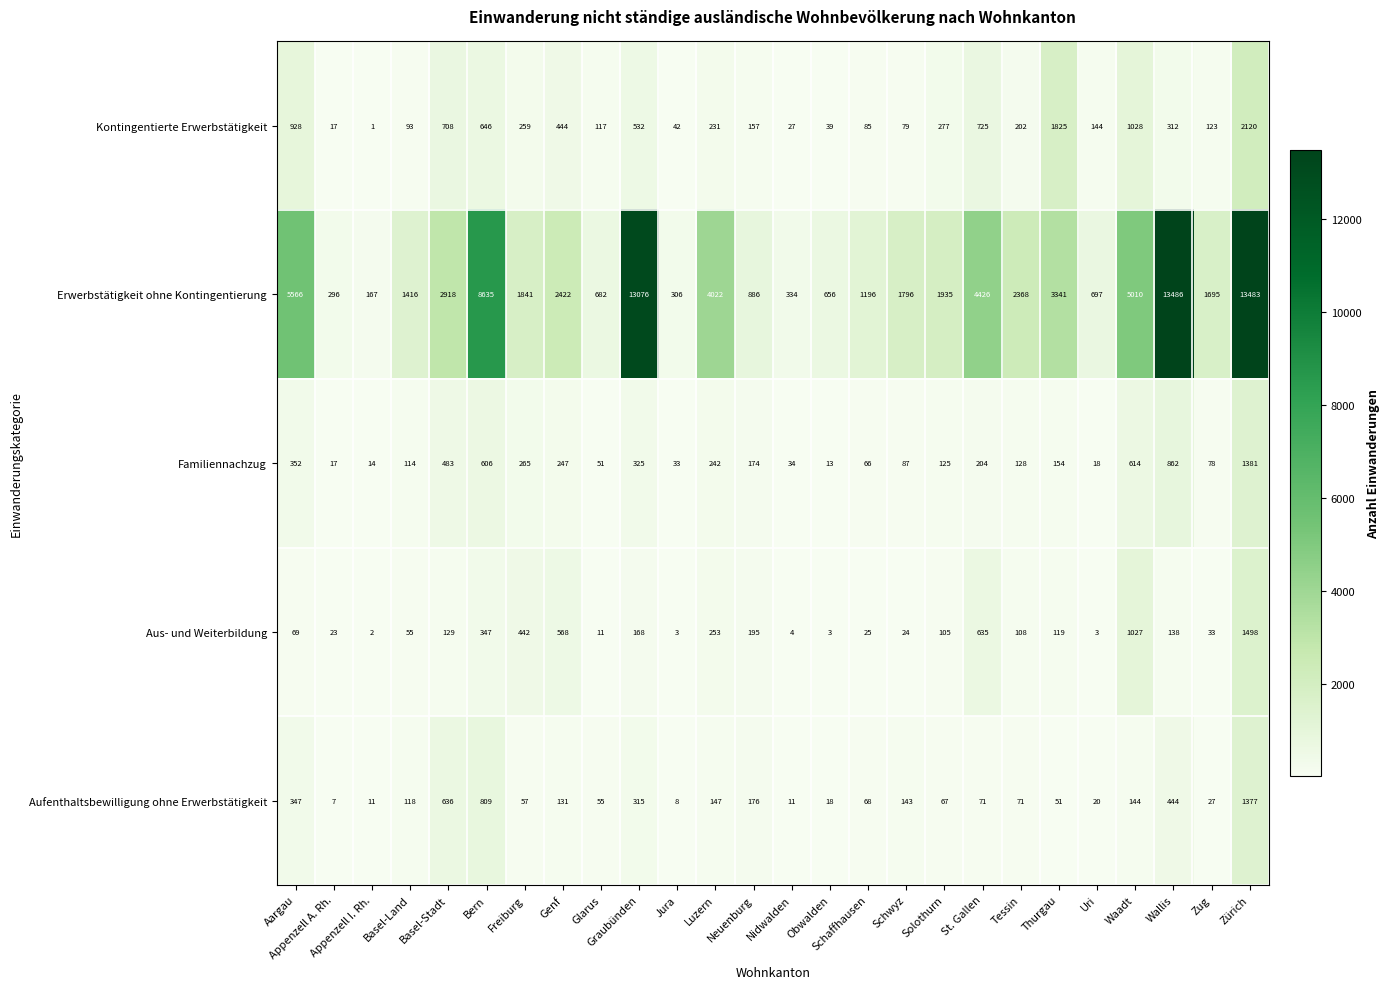

List the series in order of their peak value, highest first.

Erwerbstätigkeit ohne Kontingentierung, Kontingentierte Erwerbstätigkeit, Aus- und Weiterbildung, Familiennachzug, Aufenthaltsbewilligung ohne Erwerbstätigkeit